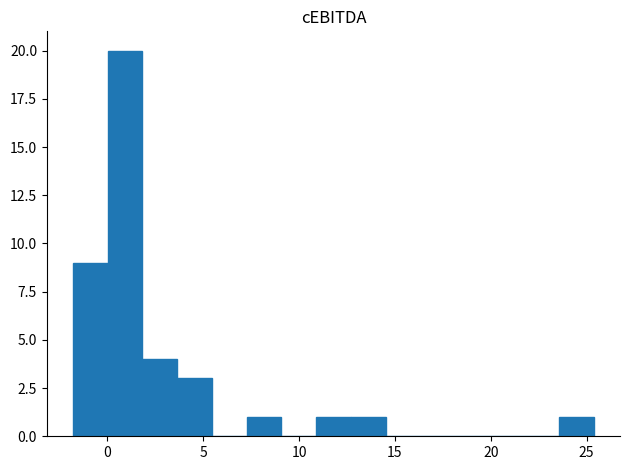

Read against the x-axis, roughly where is the centre of the tallest bar?

1.0